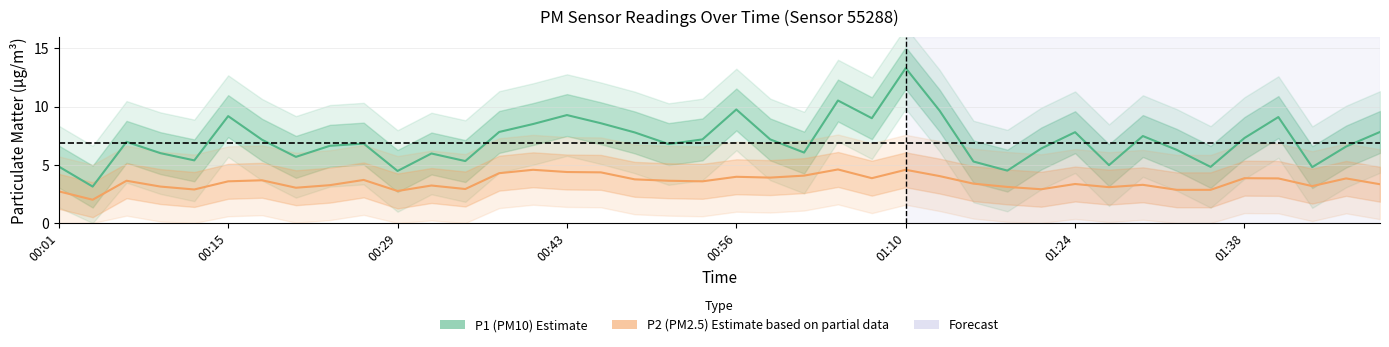

Reading left to right, list all the values displayed in this chart.

P1 (PM10): 4.8	3.1	7.0	6.0	5.4	9.2	7.2	5.7	6.6	6.8	4.5	6.0	5.3	7.8	8.5	9.3	8.6	7.8	6.8	7.2	9.8	7.2	6.0	10.5	9.0	13.3	9.7	5.3	4.5	6.4	7.8	5.0	7.5	6.3	4.8	7.3	9.1	4.8	6.6	7.8
P2 (PM2.5): 2.7	2.0	3.6	3.1	2.9	3.6	3.7	3.0	3.2	3.7	2.8	3.2	2.9	4.3	4.6	4.4	4.3	3.8	3.6	3.6	4.0	3.9	4.1	4.6	3.9	4.6	4.0	3.4	3.1	2.9	3.4	3.1	3.3	2.9	2.9	3.9	3.8	3.2	3.8	3.3